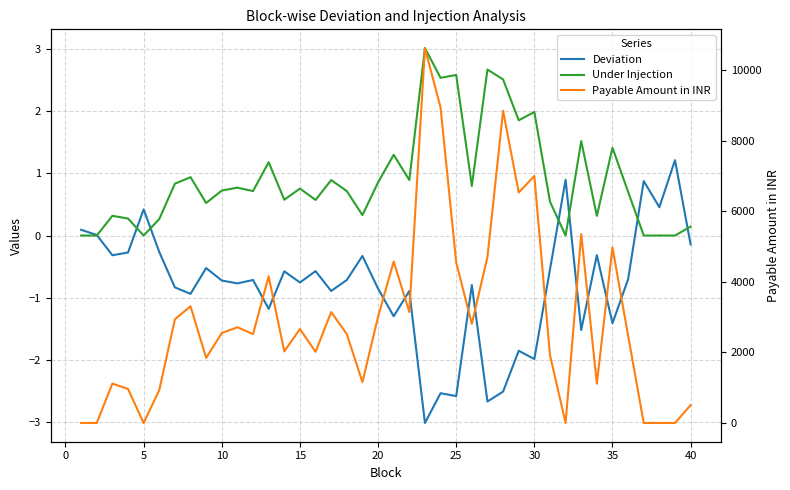

What is the average value of the Deviation series?

-0.8